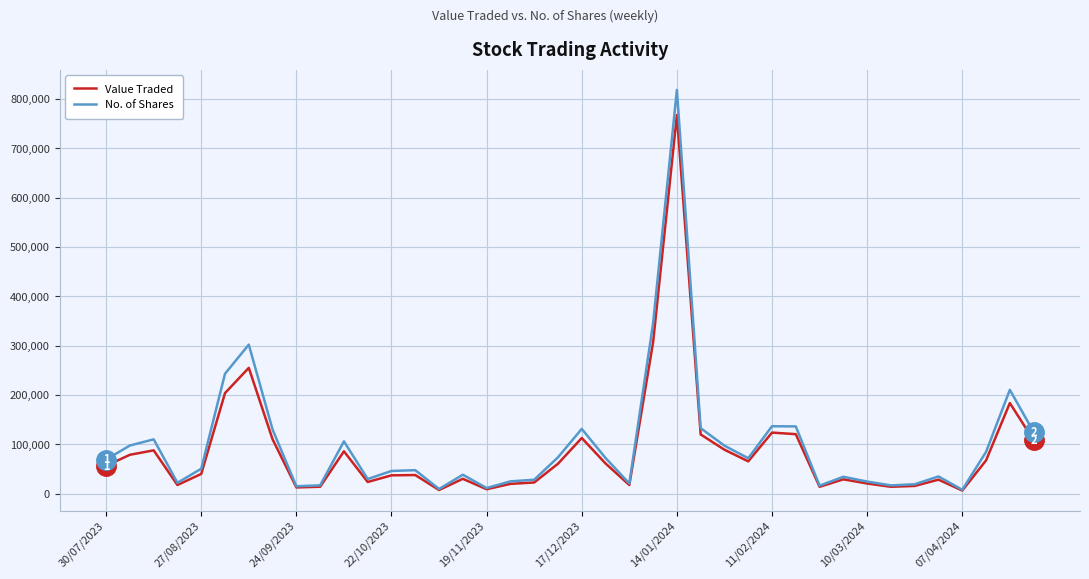

What is the minimum value for Value Traded?

6373